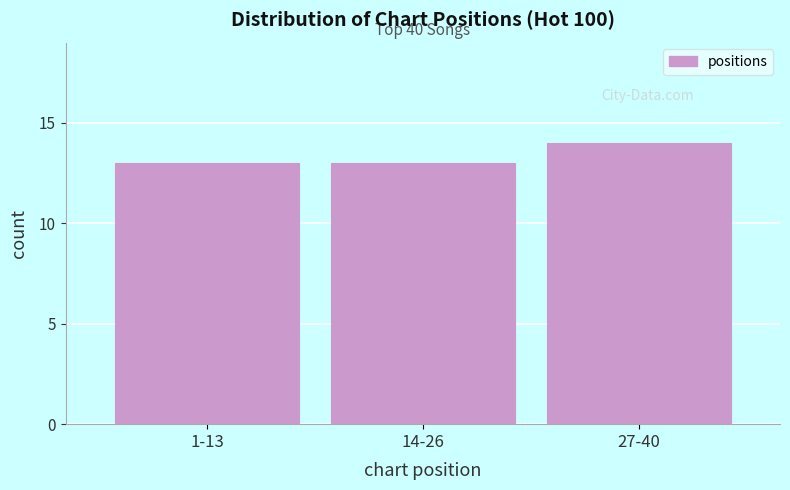

Reading left to right, list all the values displayed in this chart.

1-13=13	14-26=13	27-40=14